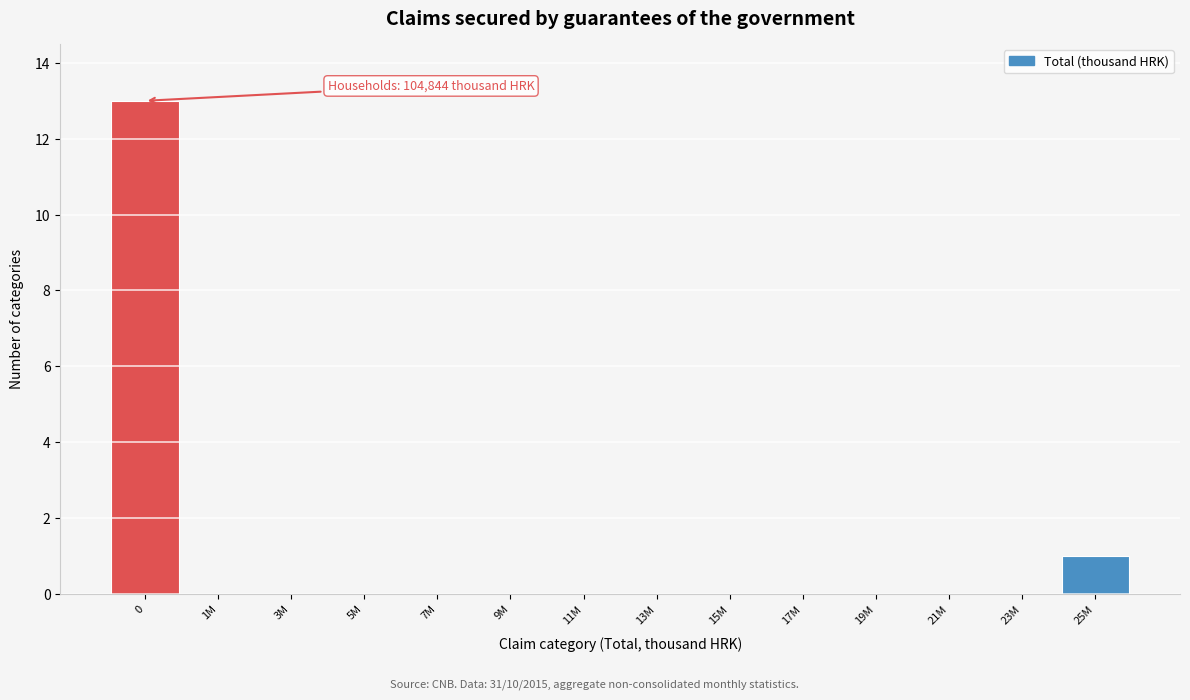

Reading left to right, transcribe all the data shown in this chart.

0=13	1M=0	3M=0	5M=0	7M=0	9M=0	11M=0	13M=0	15M=0	17M=0	19M=0	21M=0	23M=0	25M=1